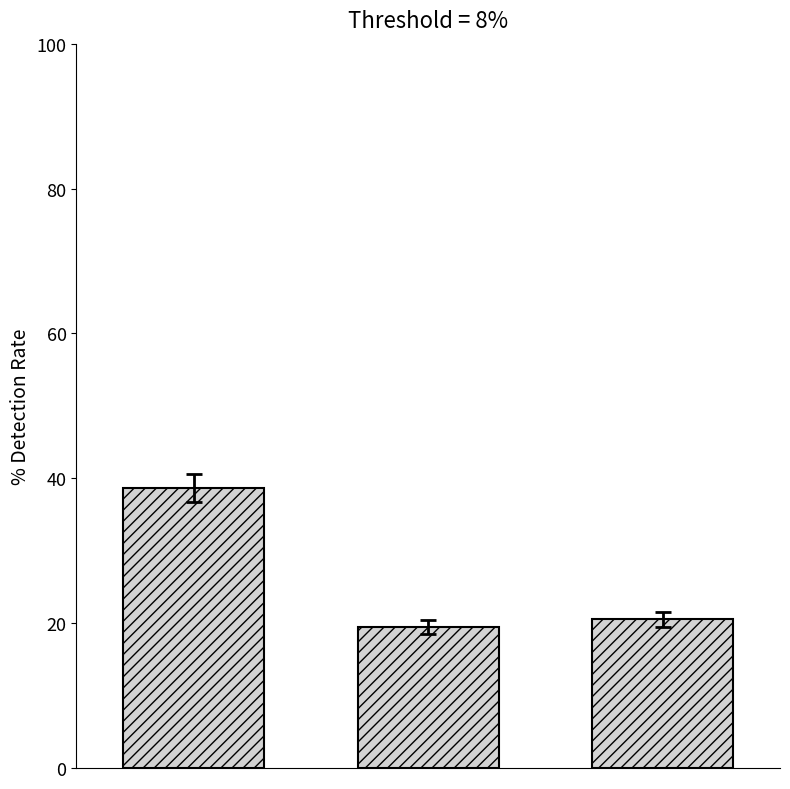

What is the sum of all values?

78.6